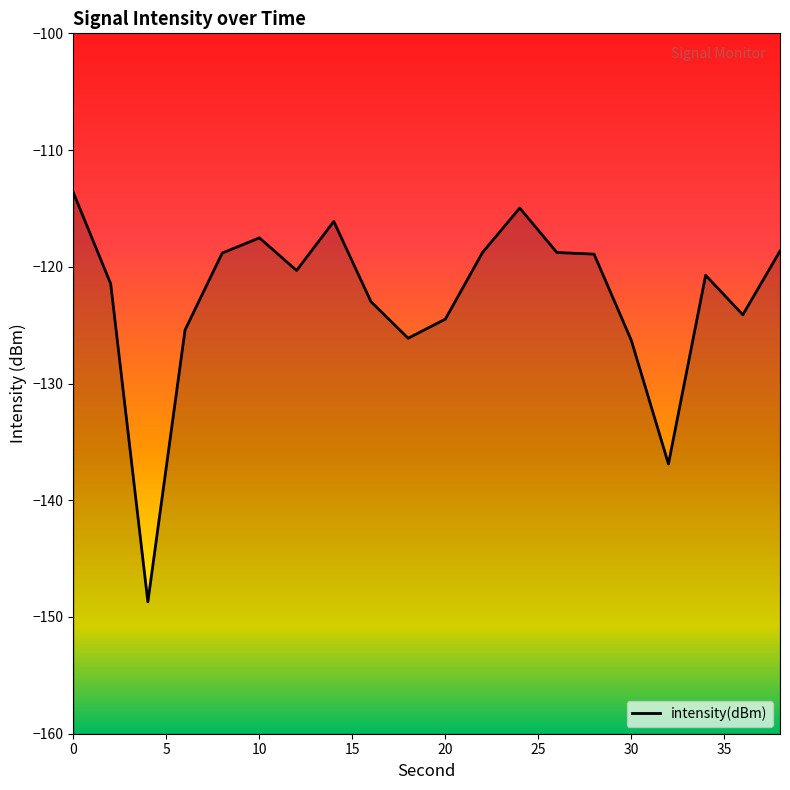

What is the value of the 9th point from the left?

-123.0